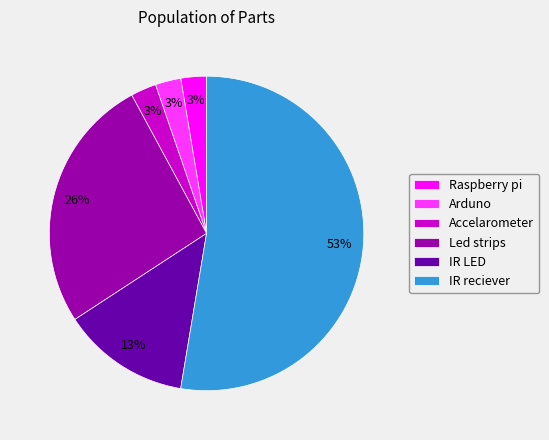

Between Raspberry pi and IR reciever, which is larger?

IR reciever